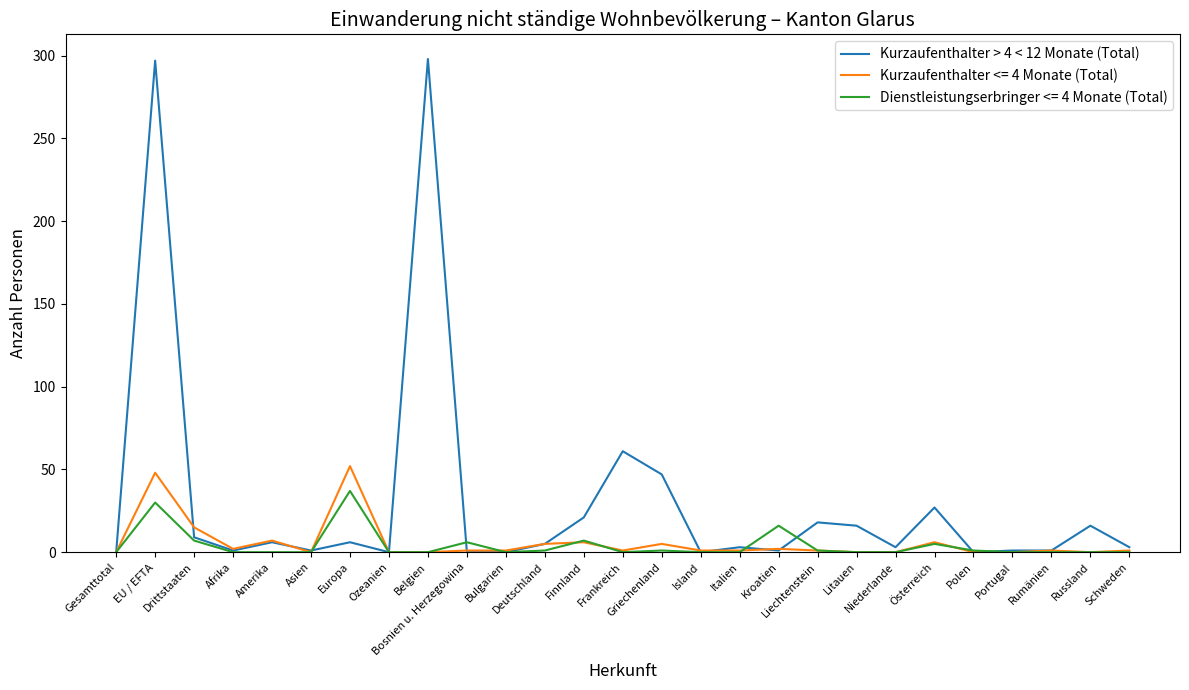

The value of Dienstleistungserbringer <= 4 Monate (Total) at Rumänien is 15. True or false?

False